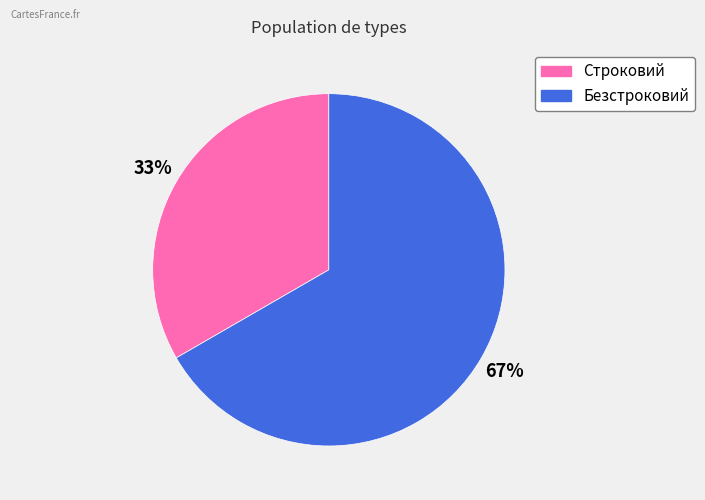

Combined, do Строковий and Безстроковий account for over 50%?

Yes